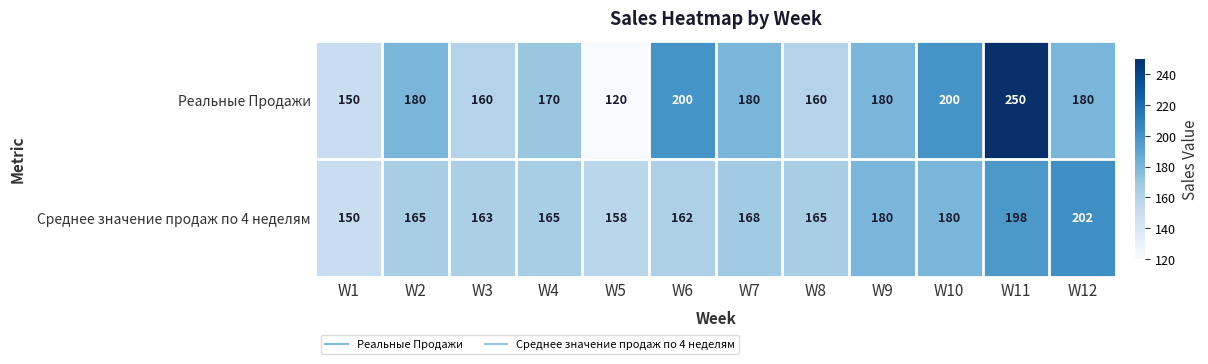

What value does the Среднее значение продаж по 4 неделям series have at W11?

198